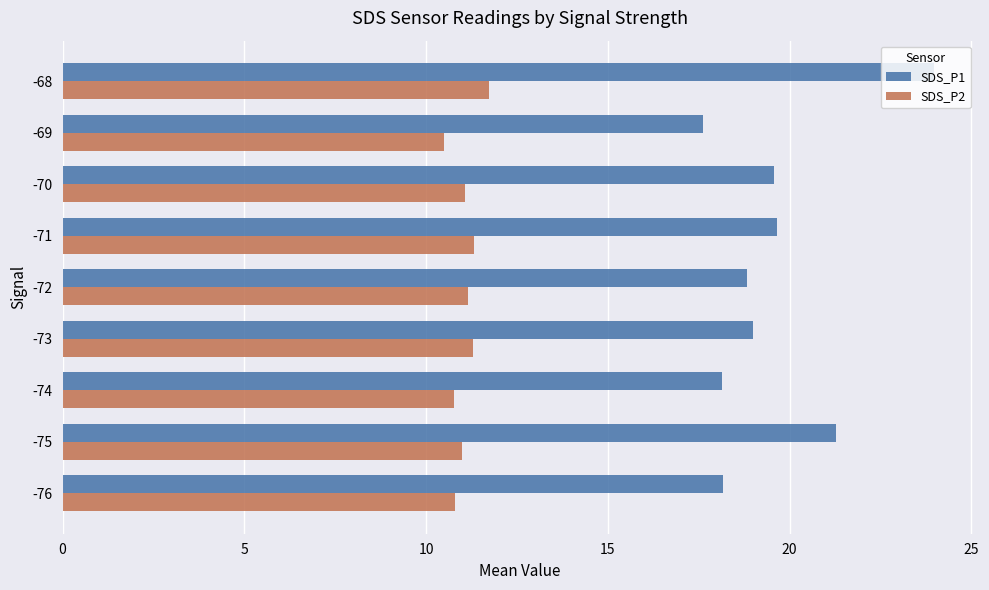

What is the difference between the maximum and minimum values in the SDS_P1 series?

6.3